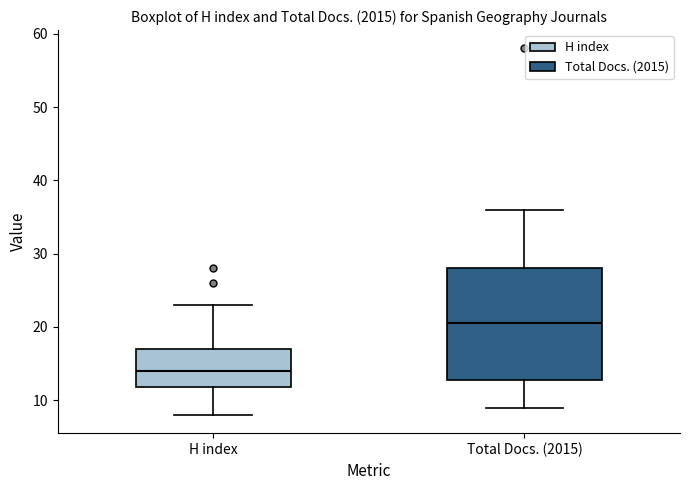

Reading left to right, read every box against the y-axis: the position of its median line, the range the box covers, and the ends of its whiskers. The values are not printed on the chart, so give them approximately, as read against the axis.

H index: median 14, box 12 to 17, whiskers 8 to 23
Total Docs. (2015): median 21, box 13 to 28, whiskers 9 to 36